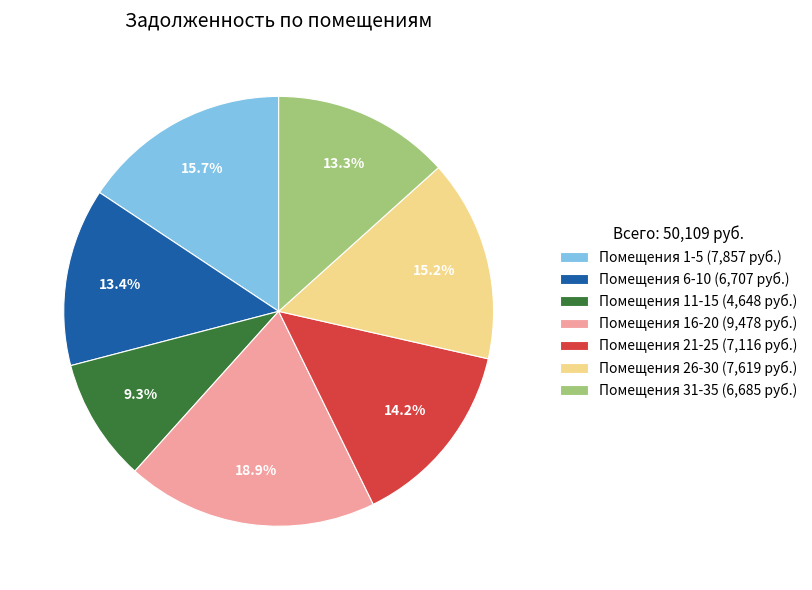

How many slices are in this pie chart?

7